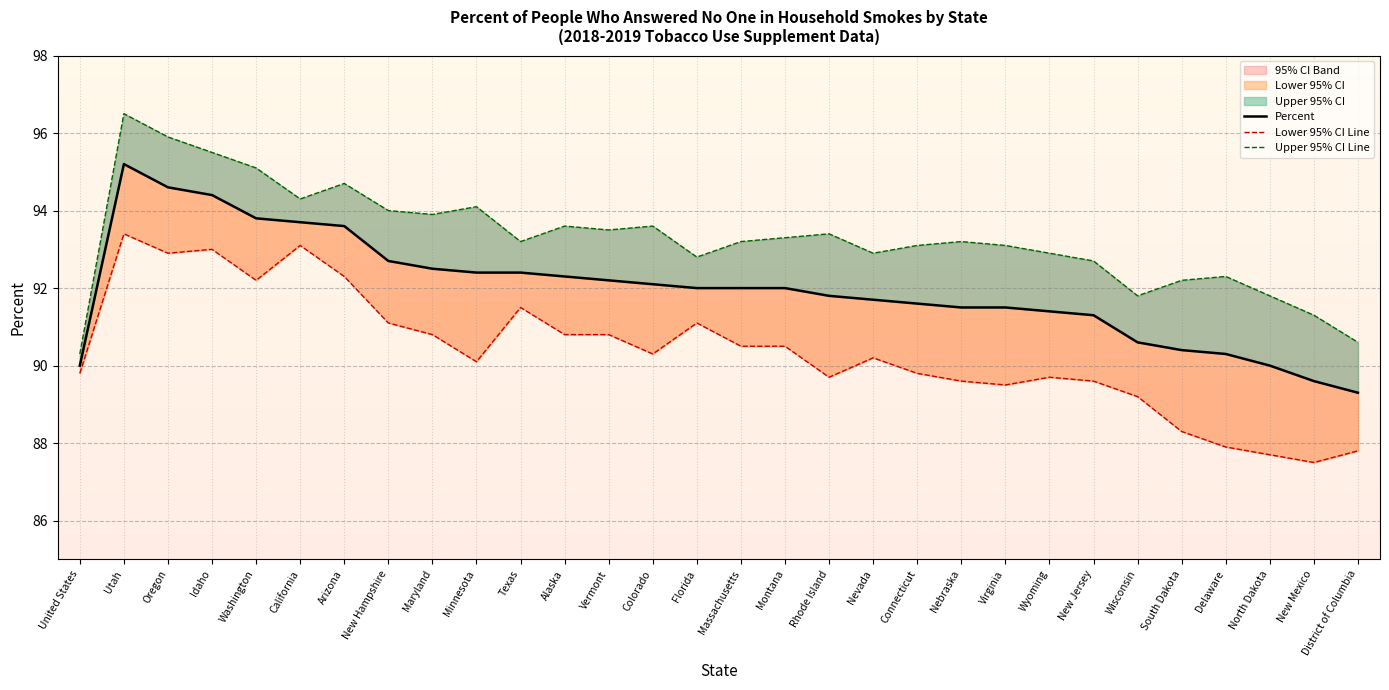

Does the chart have visible grid lines?

Yes